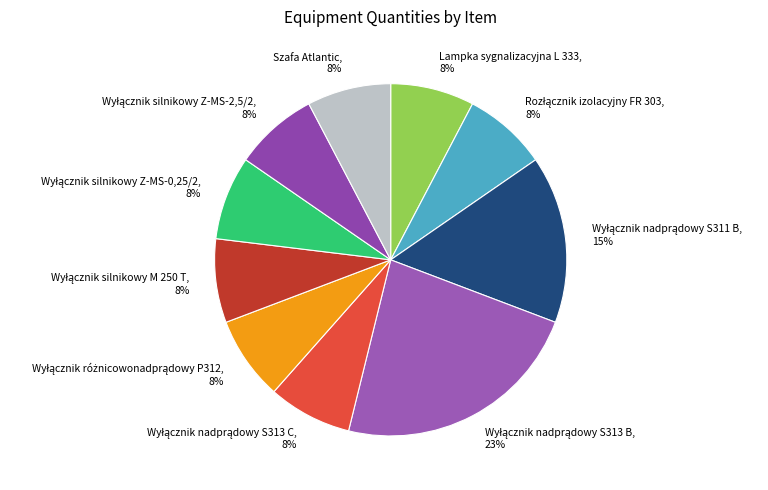

To the nearest percent, what is the difference between the largest and smallest slice percentages?

15%